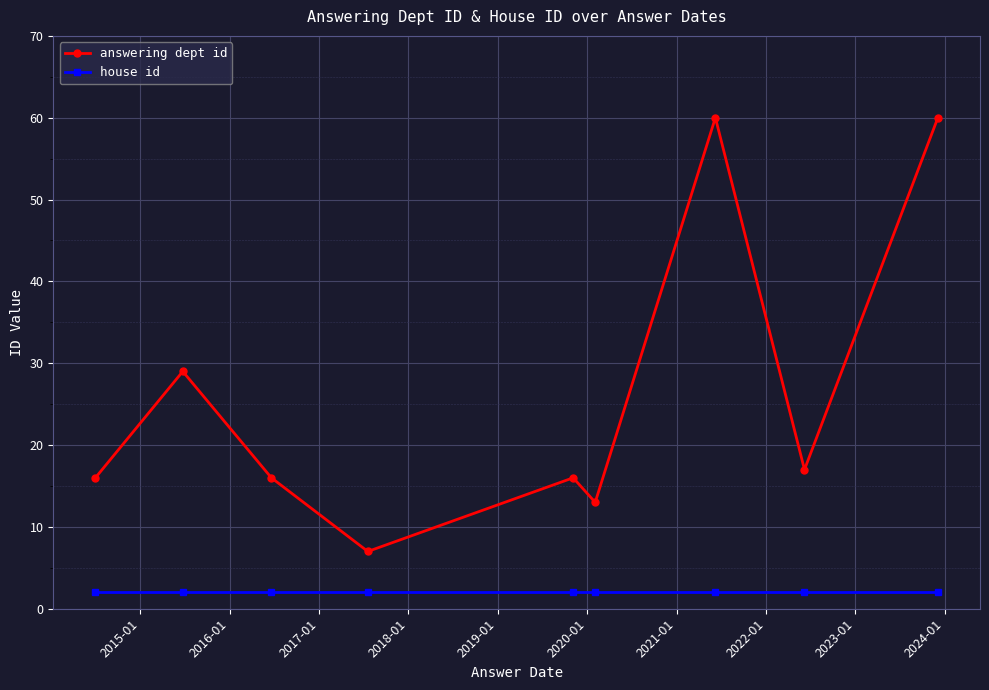

List the series in order of their overall mean, highest first.

answering dept id, house id